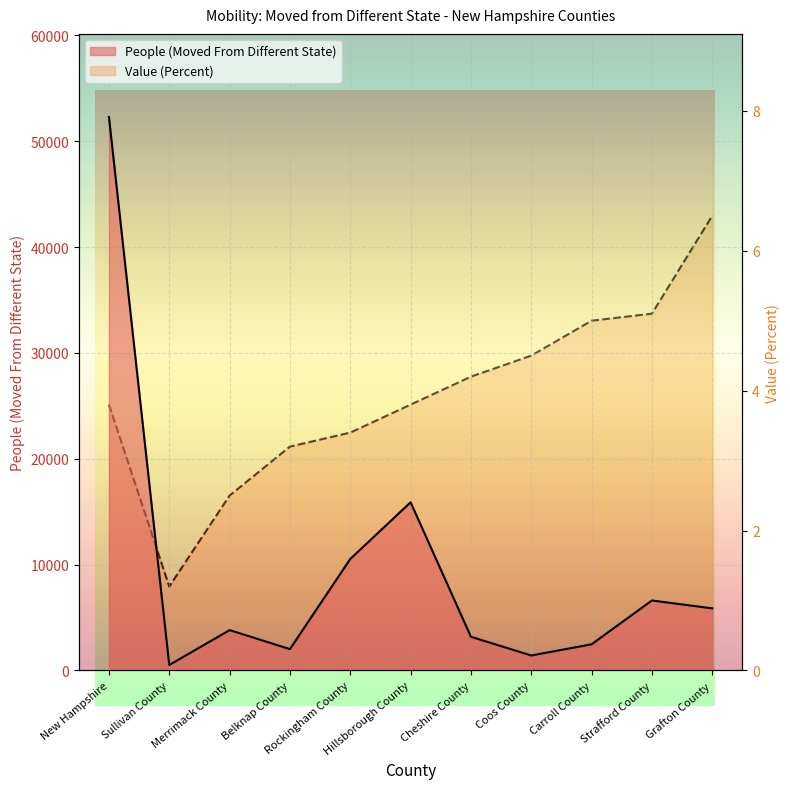

What is the label of the 6th point from the right?

Hillsborough County